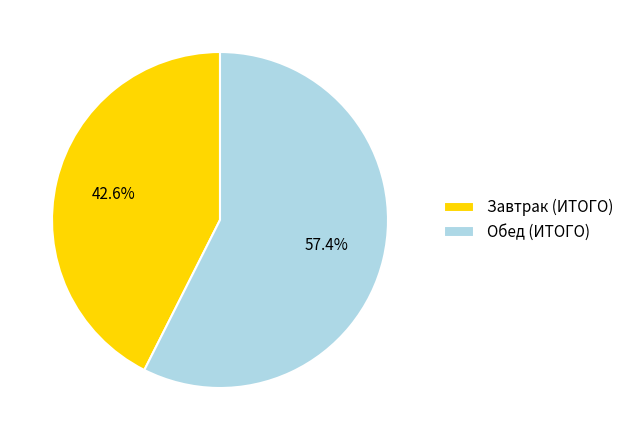

Rank the categories by value from highest to lowest.

Обед (ИТОГО), Завтрак (ИТОГО)